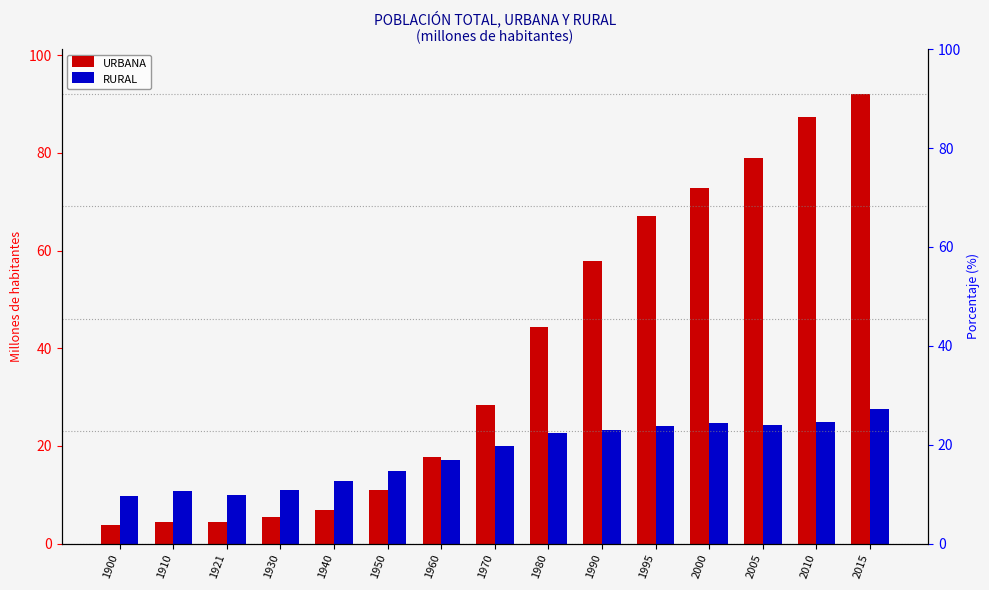

Between 1960 and 1980, which series saw the biggest shift?

URBANA